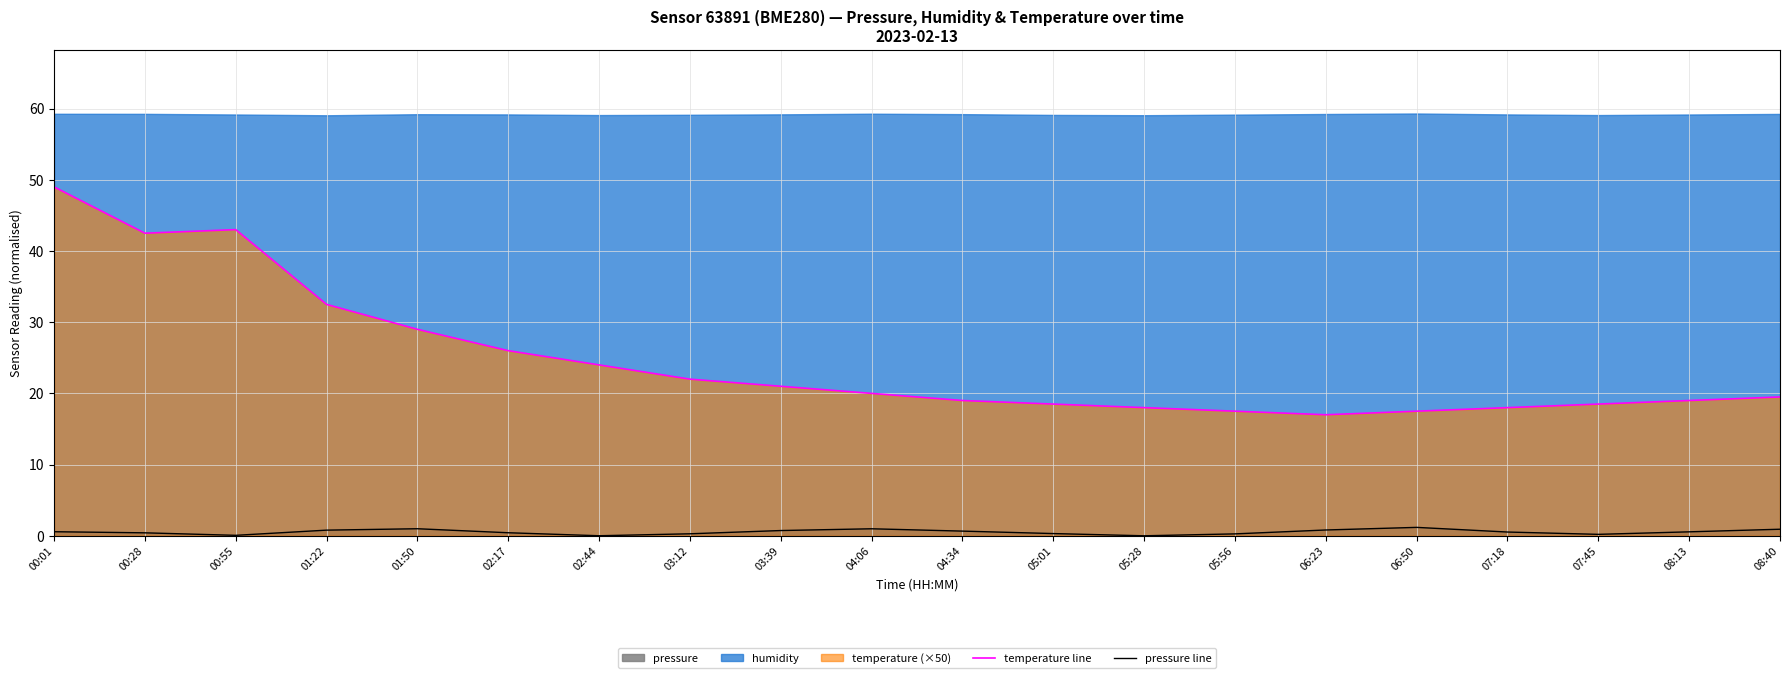

Between 04:06 and 05:28, which series saw the biggest shift?

temperature line